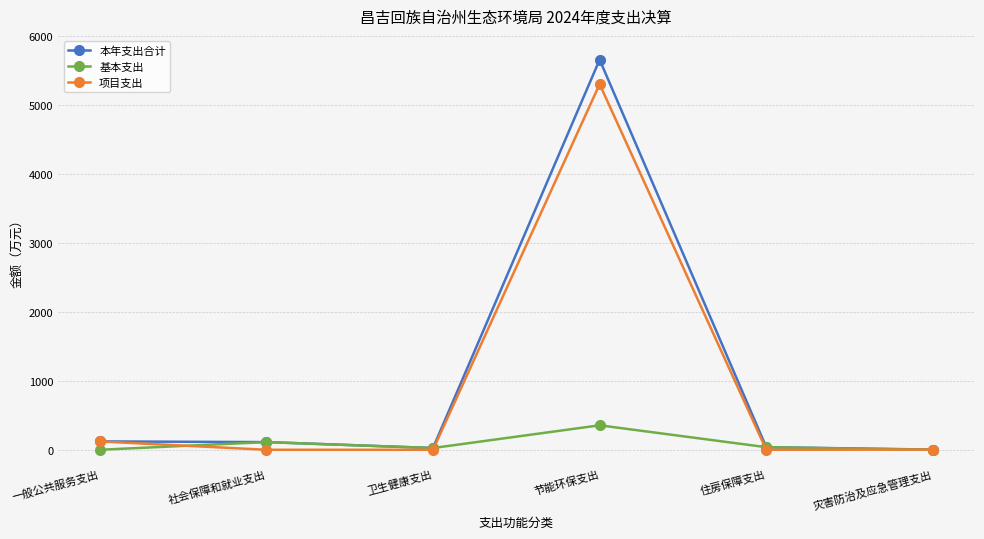

What is the greatest value displayed?

5654.9